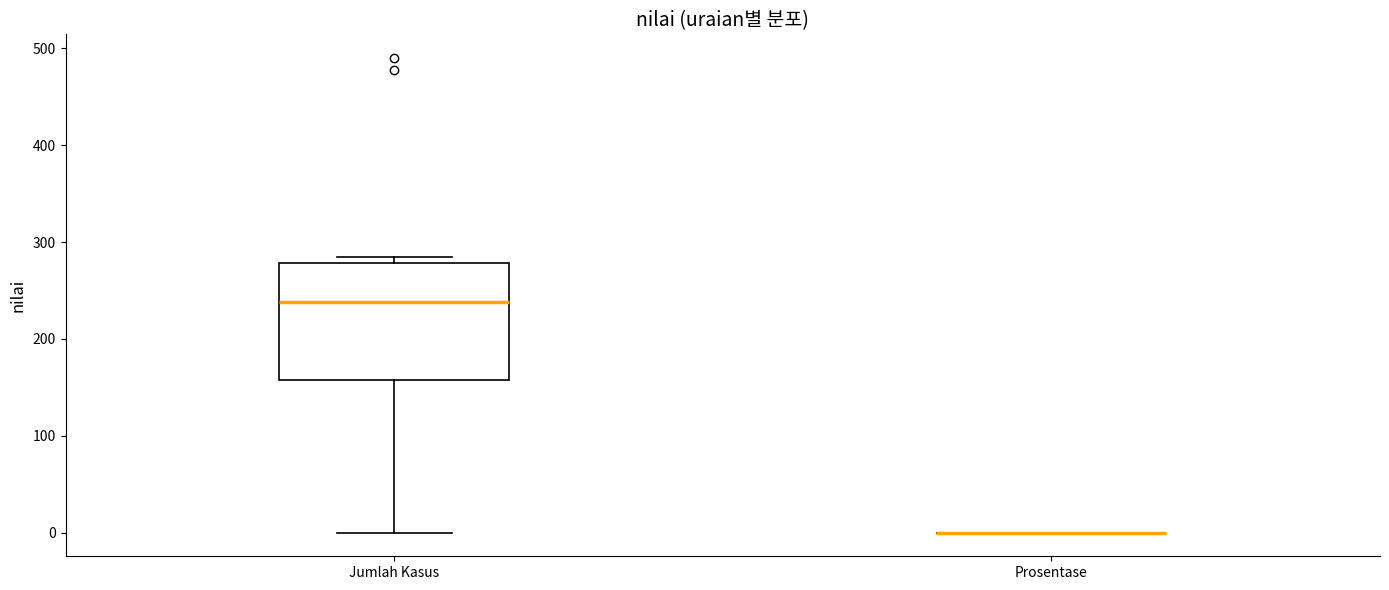

Reading left to right, transcribe this box plot: for each box, give where its median line is, the range the box spans, and where its two whiskers end, as read against the y-axis. The values are not printed on the chart, so give them approximately, as read against the axis.

Jumlah Kasus: median 240, box 160 to 280, whiskers 0 to 290
Prosentase: box collapsed to a line at 0, whiskers 0 to 0